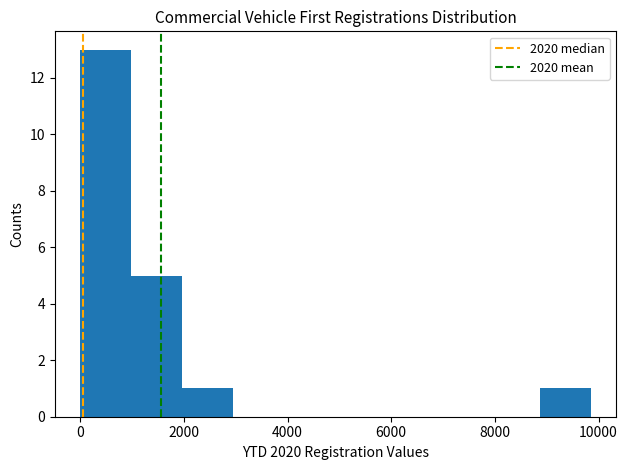

Over which range of the x-axis is the bar tallest?

0 to 1000